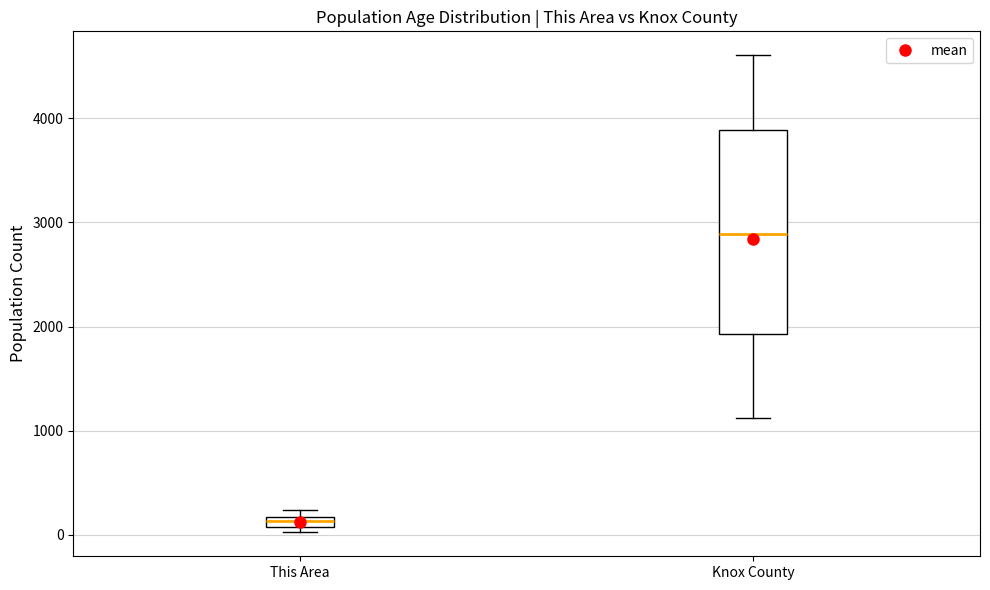

Comparing the boxes themselves (not the whiskers), which one is the tallest?

Knox County